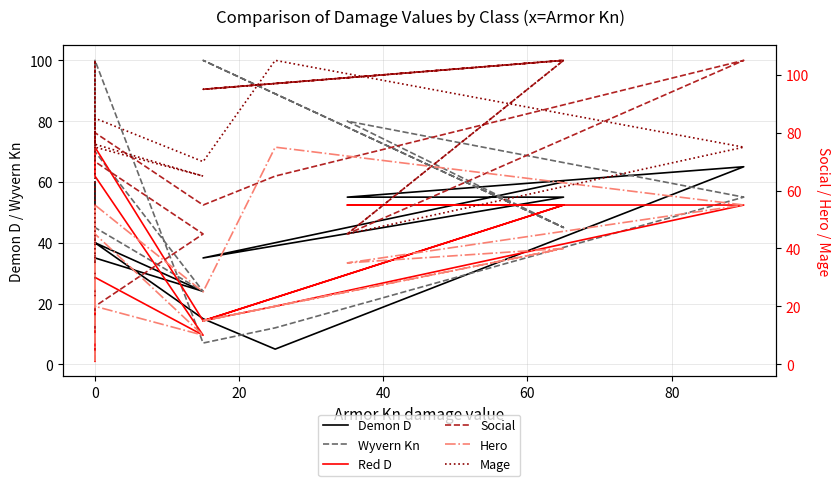

True or false: Hero and Social intersect in this chart.

True